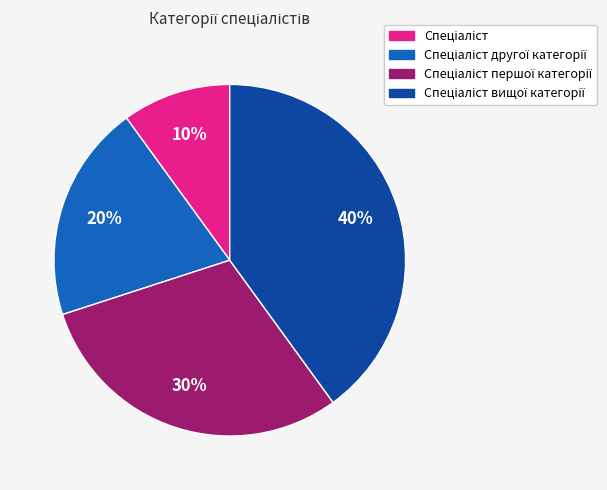

Is there any slice that represents more than half of the pie?

No